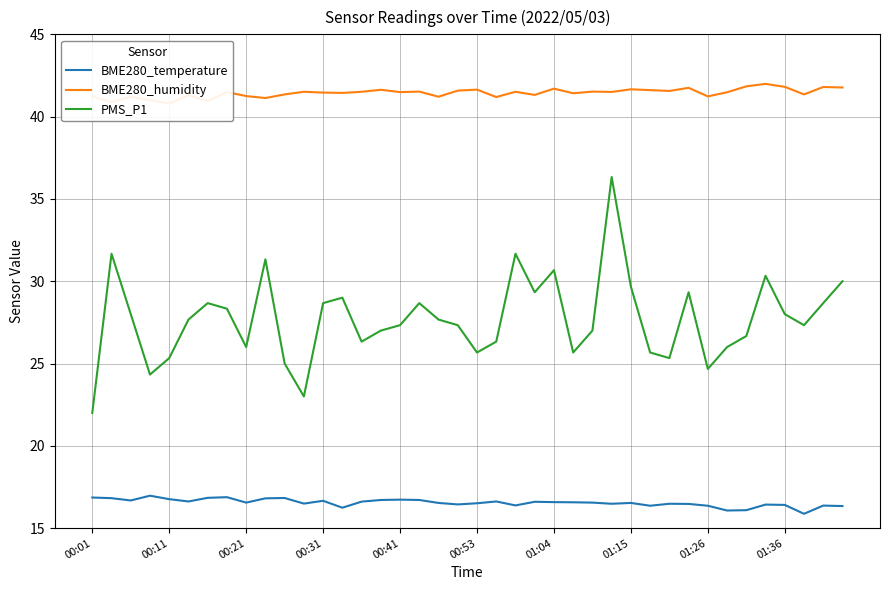

How many lines are shown in the chart?

3